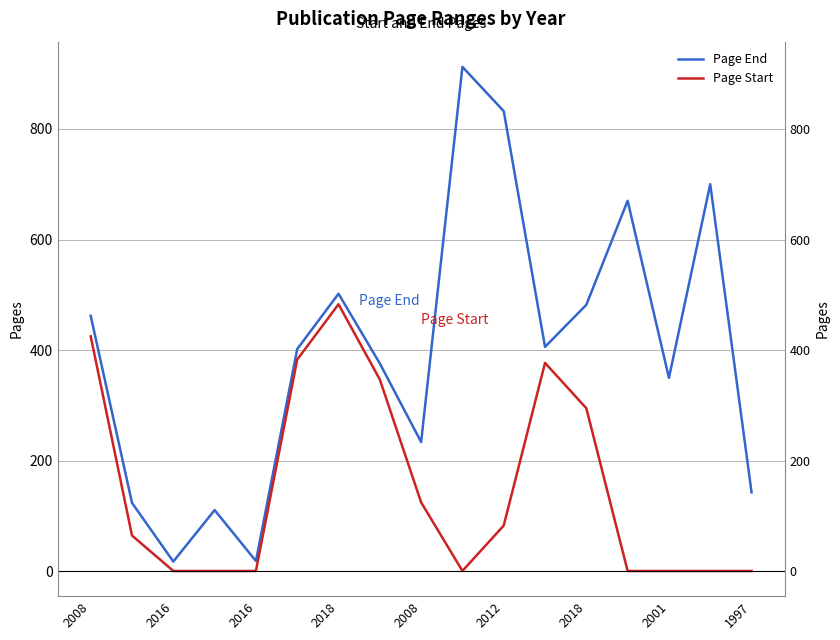

What is the lowest value of the Page End series?

18